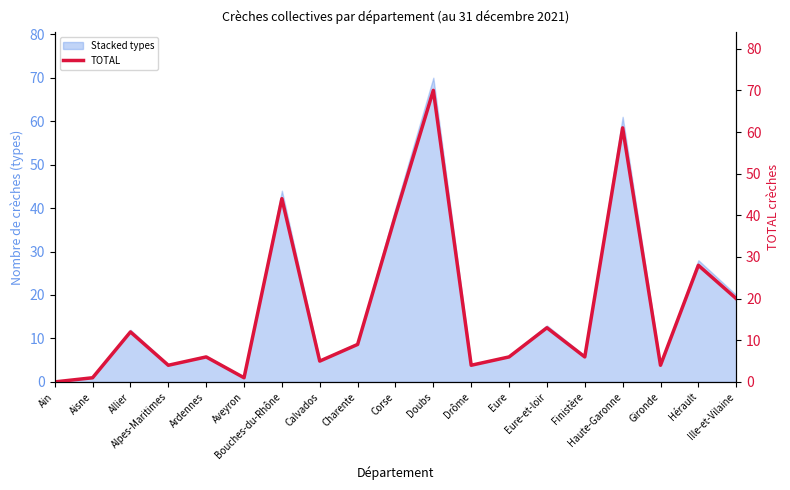

Where is the first local maximum?

Allier